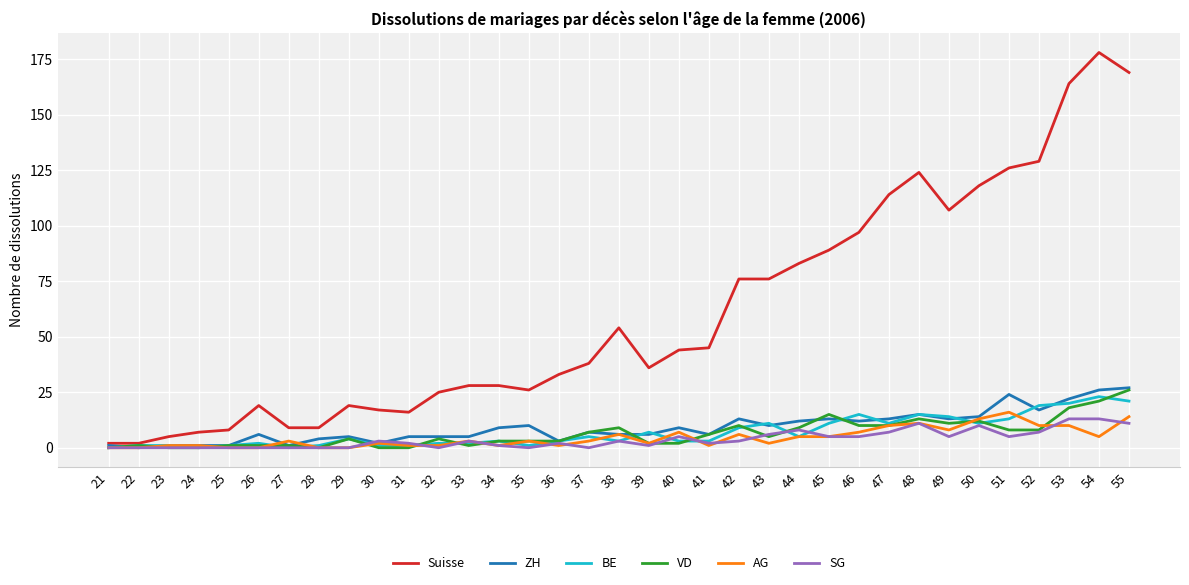

Which series has the largest range (max minus min)?

Suisse